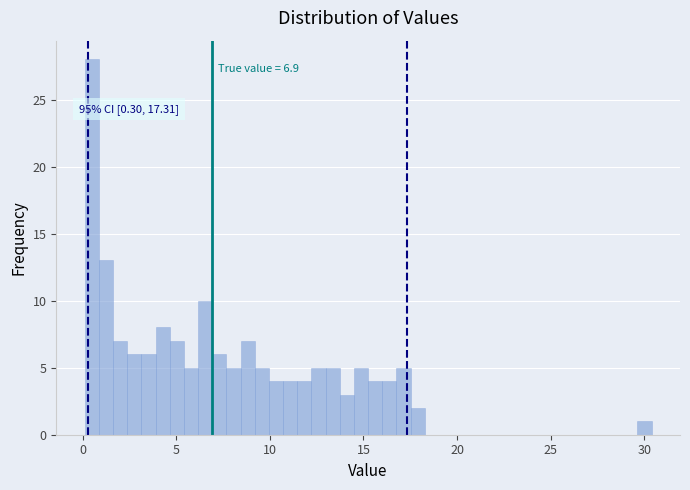

Read against the x-axis, roughly where is the centre of the tallest bar?

0.5